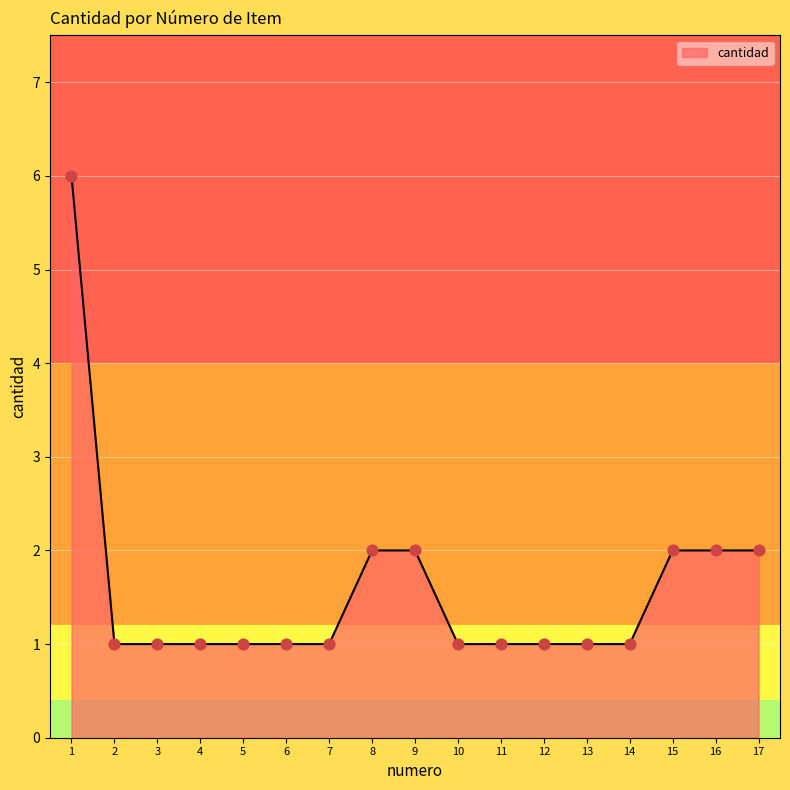

Approximately how many times larger is the value at 8 compared to 3?

2.0